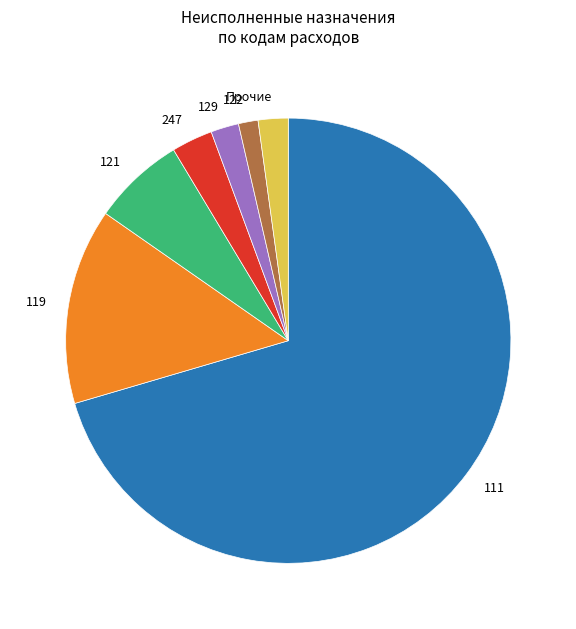

Which slice is the smallest?

122